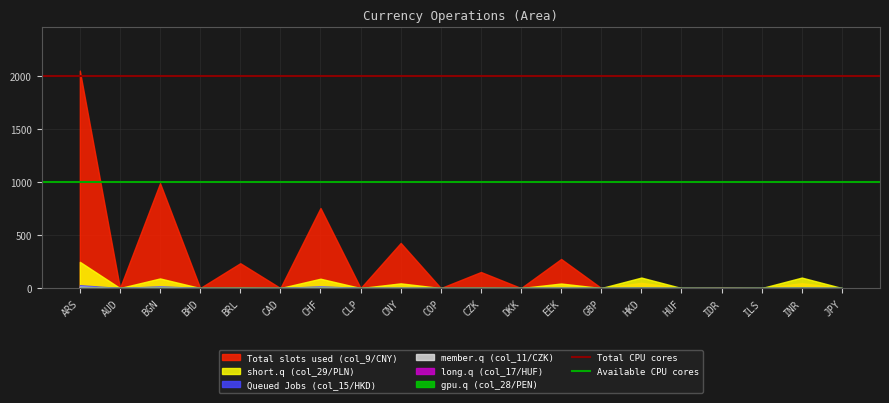

What is the sum of the Available CPU cores values at ARS and AUD?

2000